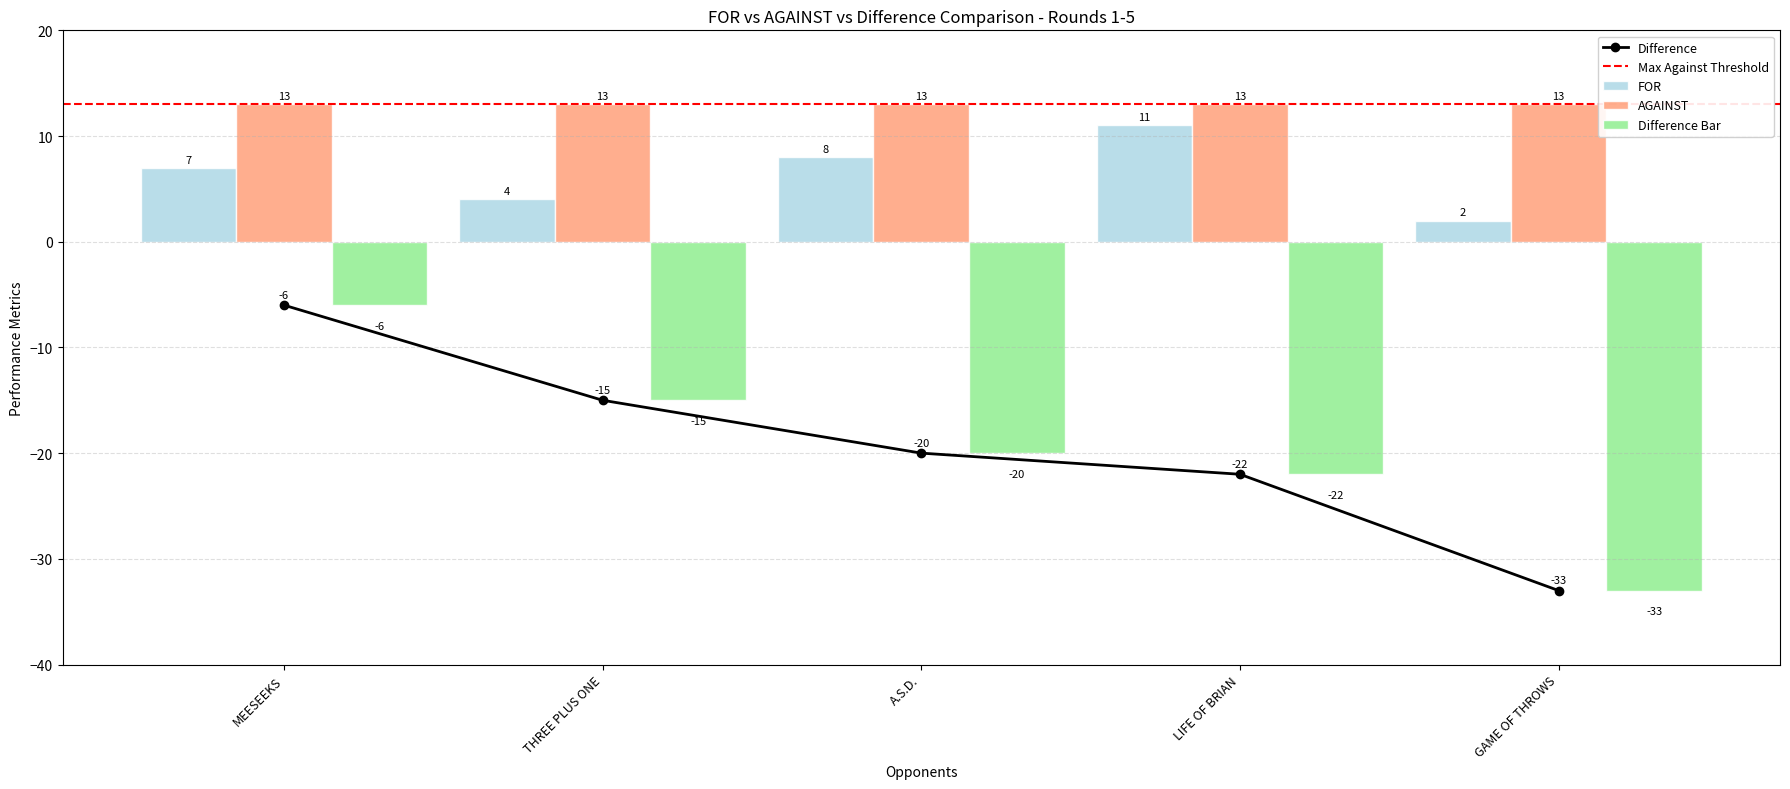

At which label is FOR closest to 6?

MEESEEKS